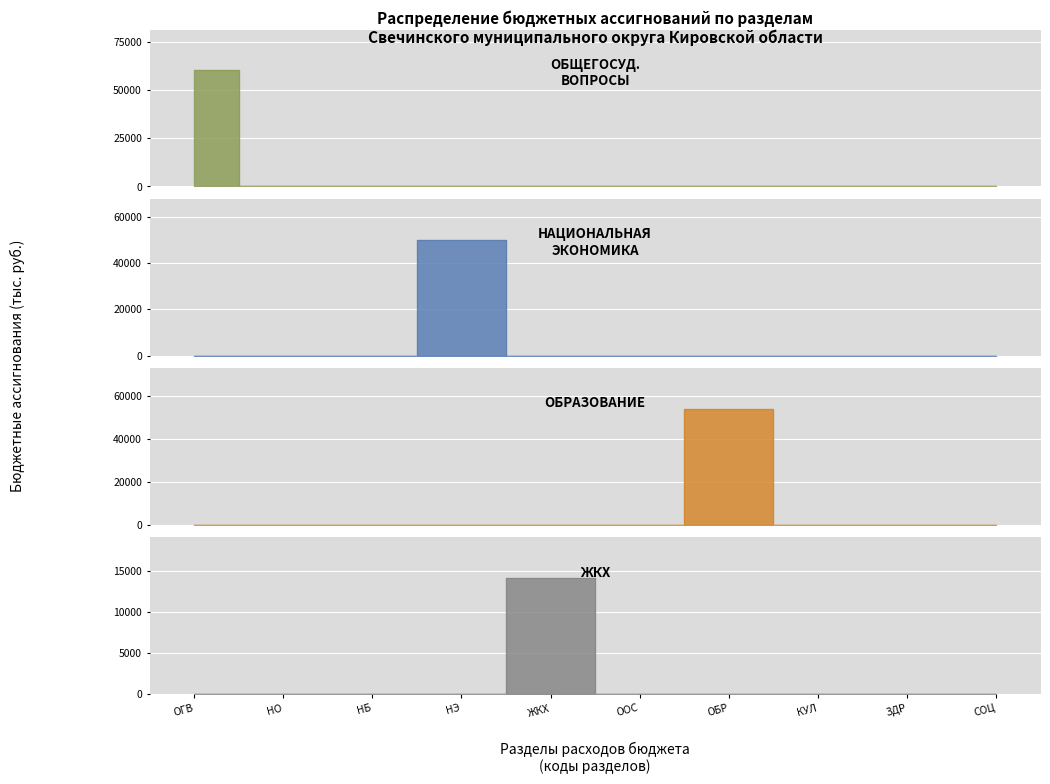

How many positive values does the ЖИЛИЩНО-КОММУНАЛЬНОЕ ХОЗЯЙСТВО series have?

1